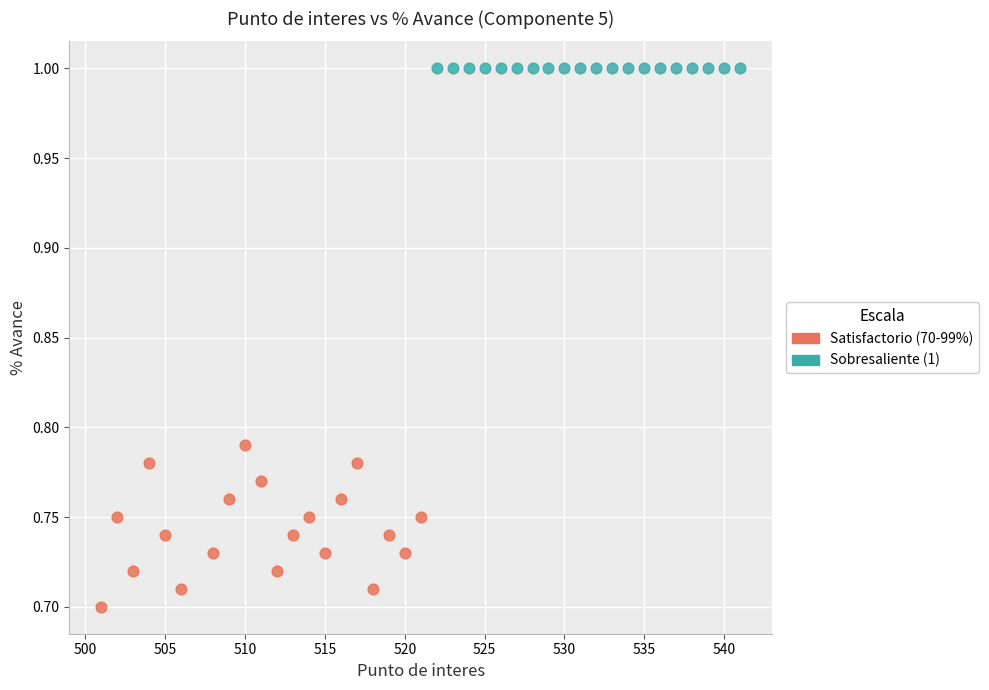

Which series reaches the minimum Y coordinate?

Satisfactorio (70-99%)